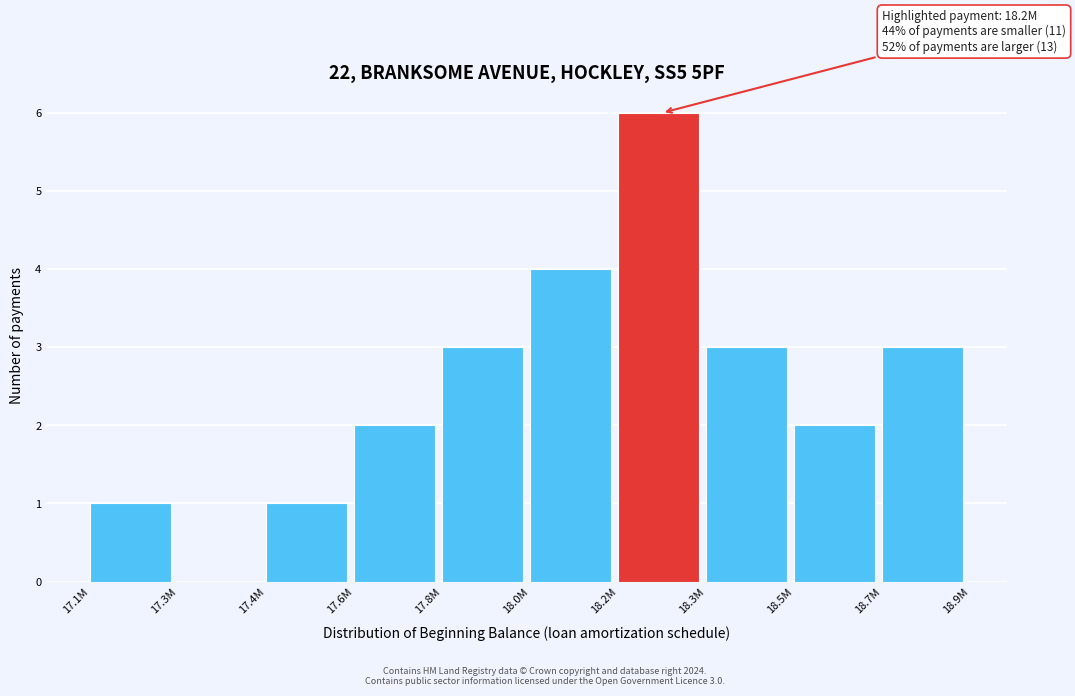

Reading right to left, list all the values displayed in this chart.

18.7M=3	18.5M=2	18.3M=3	18.2M=6	18.0M=4	17.8M=3	17.6M=2	17.4M=1	17.3M=0	17.1M=1